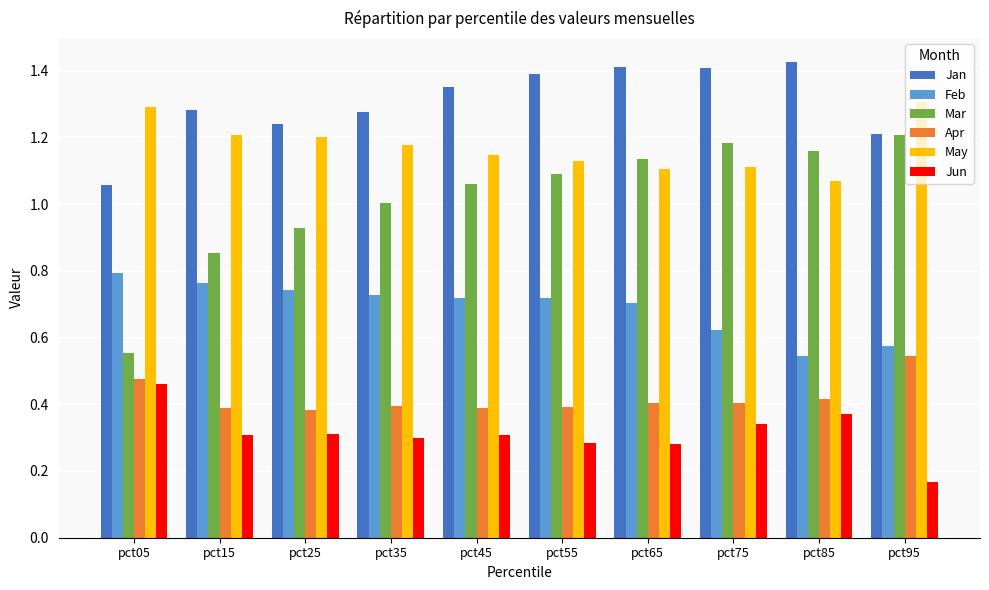

True or false: Jan has a value of 2.0 at pct45.

False